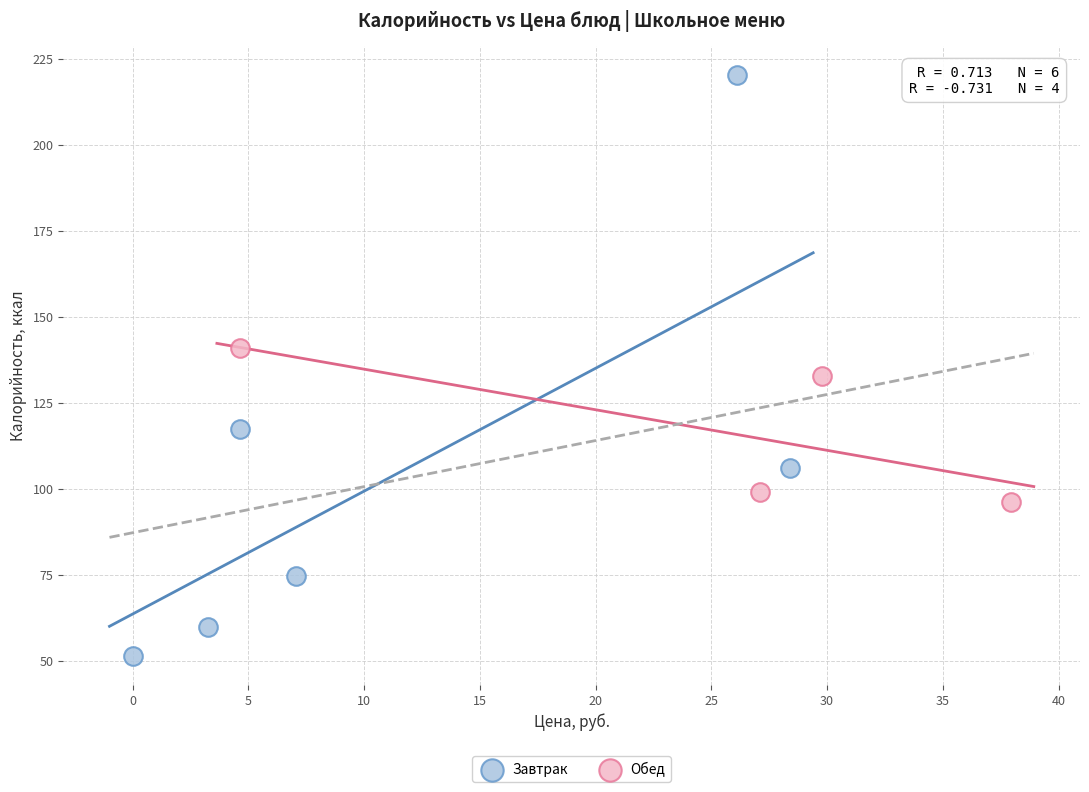

Which series contains the highest Y value?

Завтрак